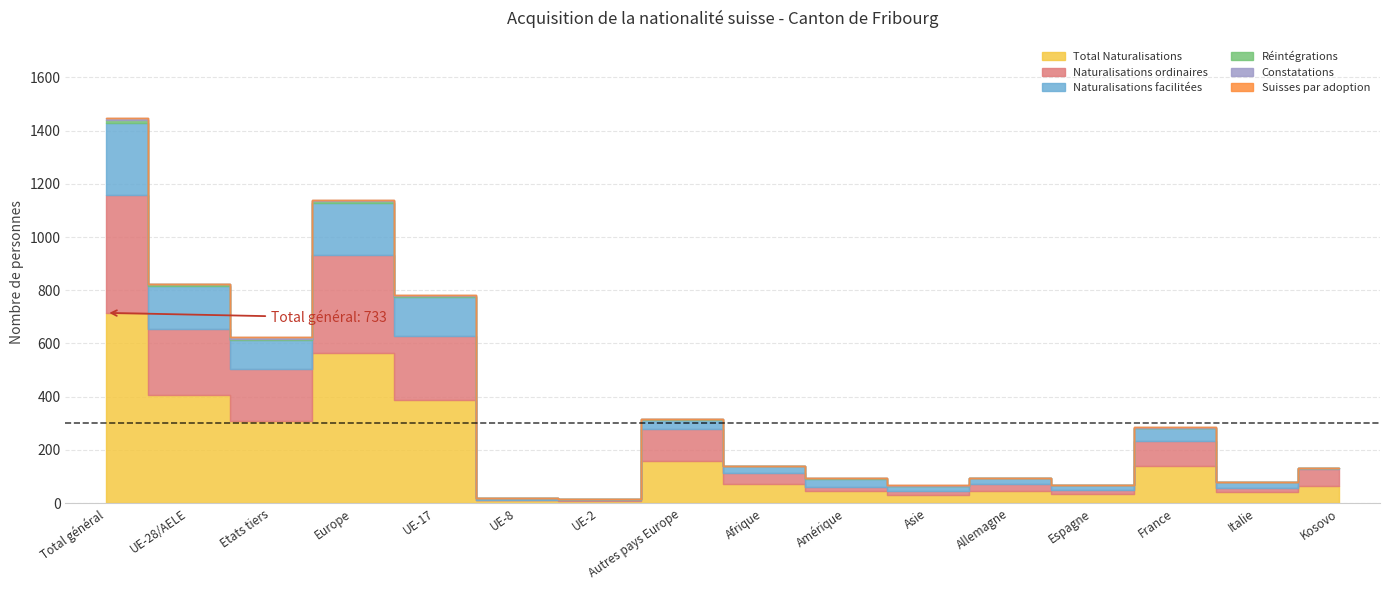

Does the chart have visible grid lines?

Yes